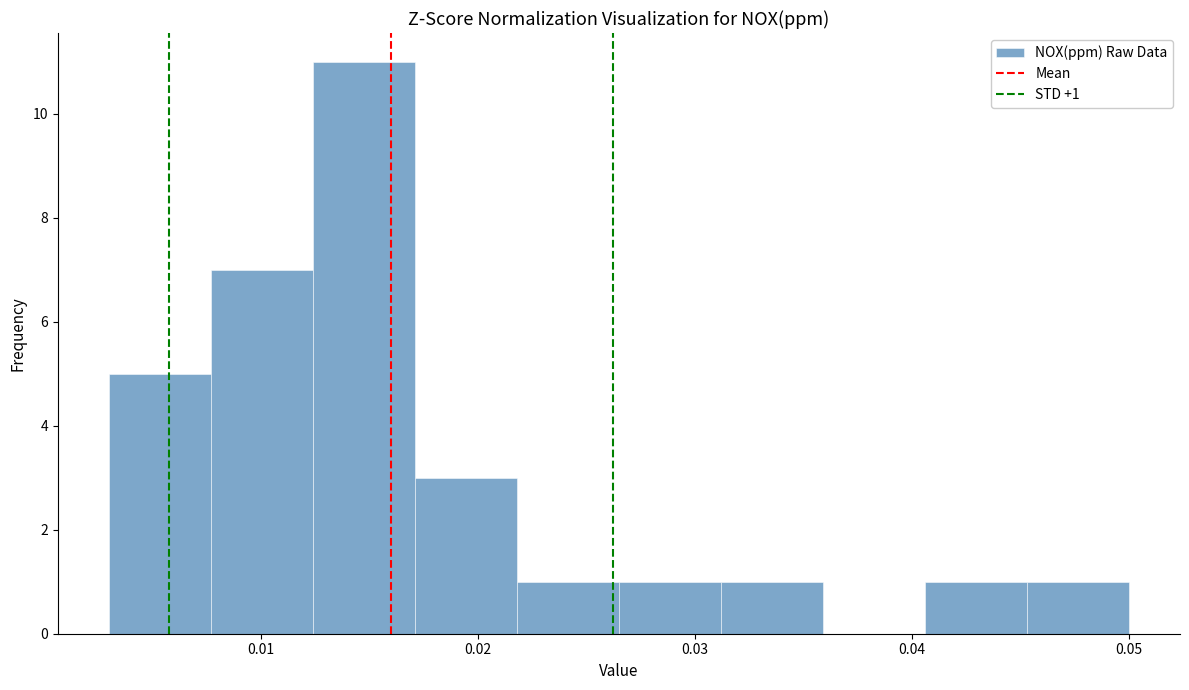

Over which range of the x-axis is the bar tallest?

0.012 to 0.017